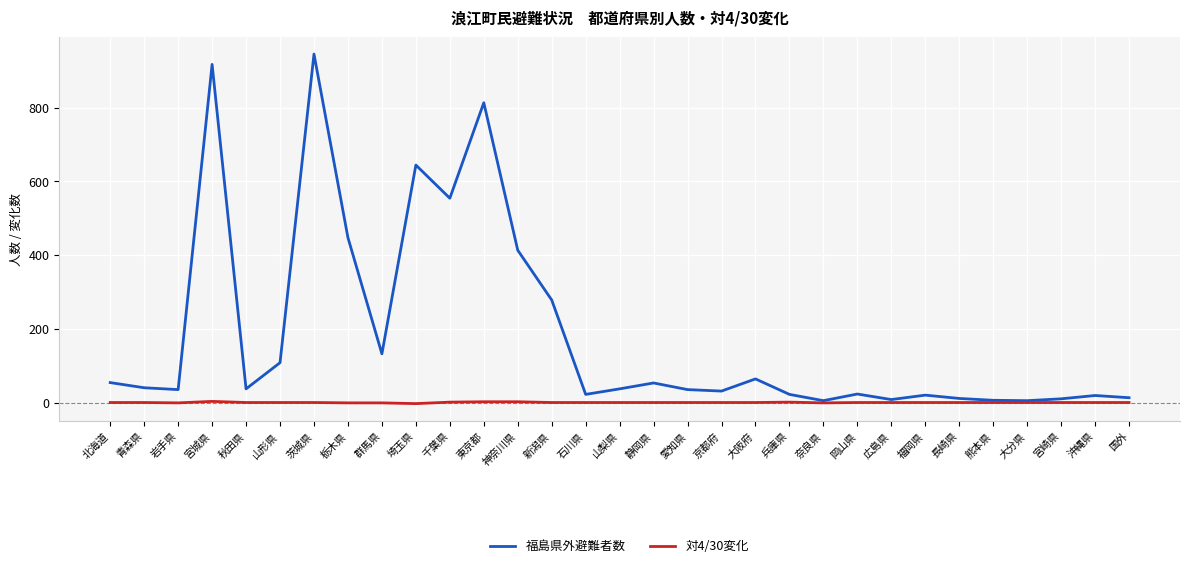

Which series has the widest spread of values?

福島県外避難者数